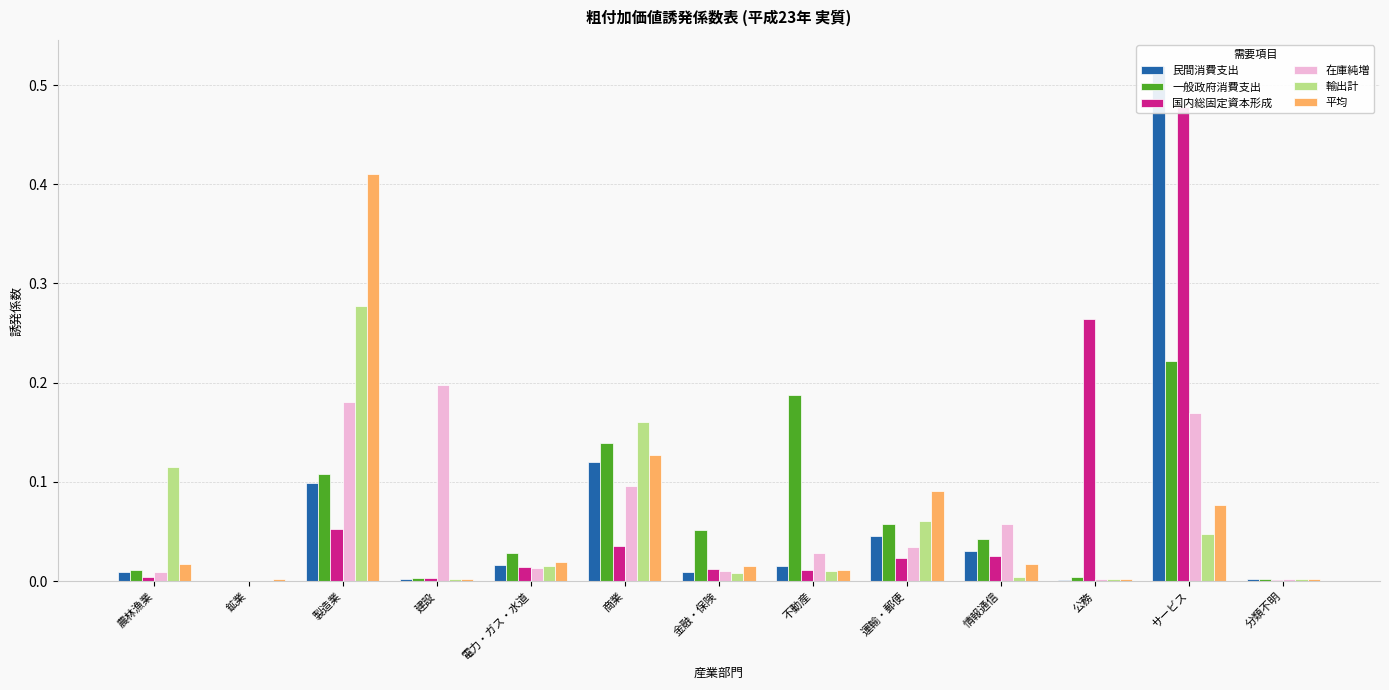

What are all the series names shown in the legend?

民間消費支出, 一般政府消費支出, 国内総固定資本形成, 在庫純増, 輸出計, 平均